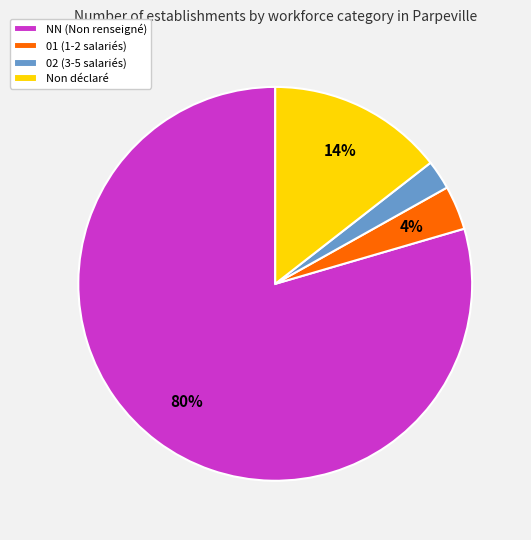

Count the number of slices in the pie.

4